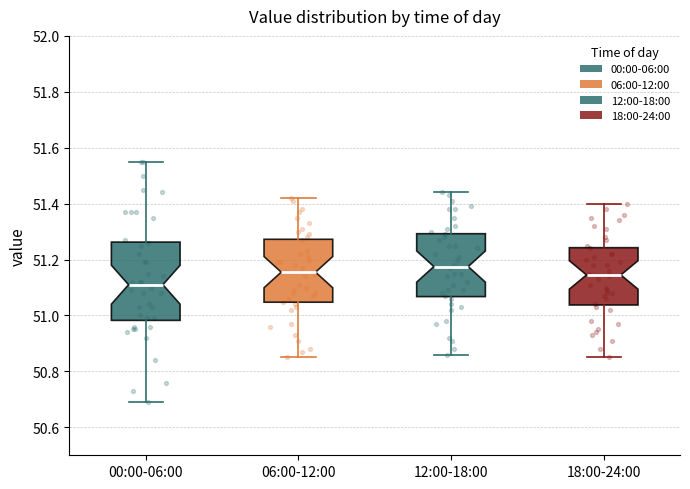

Reading left to right, transcribe this box plot: for each box, give where its median line is, the range the box spans, and where its two whiskers end, as read against the y-axis. The values are not printed on the chart, so give them approximately, as read against the axis.

00:00-06:00: median 51.12, box 50.98 to 51.26, whiskers 50.70 to 51.56
06:00-12:00: median 51.16, box 51.04 to 51.28, whiskers 50.86 to 51.42
12:00-18:00: median 51.18, box 51.06 to 51.30, whiskers 50.86 to 51.44
18:00-24:00: median 51.14, box 51.04 to 51.24, whiskers 50.86 to 51.40